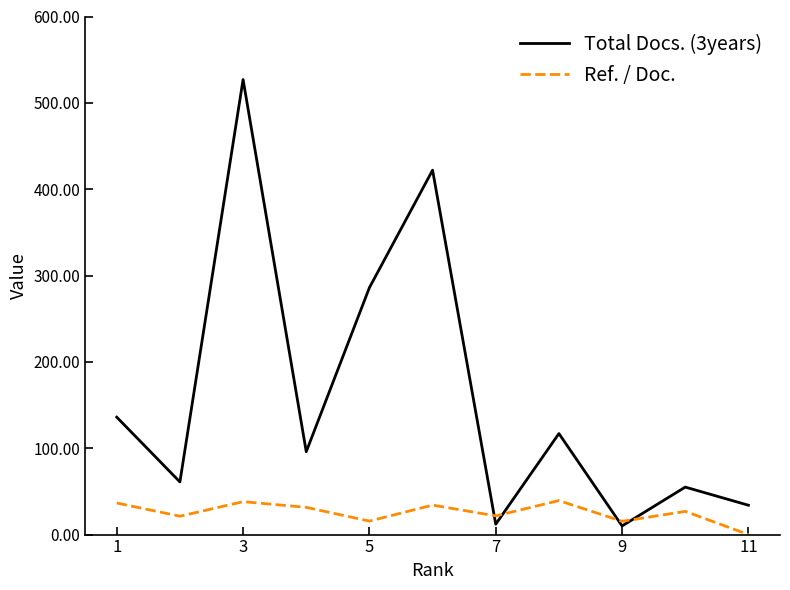

Which series has the largest total across all categories?

Total Docs. (3years)